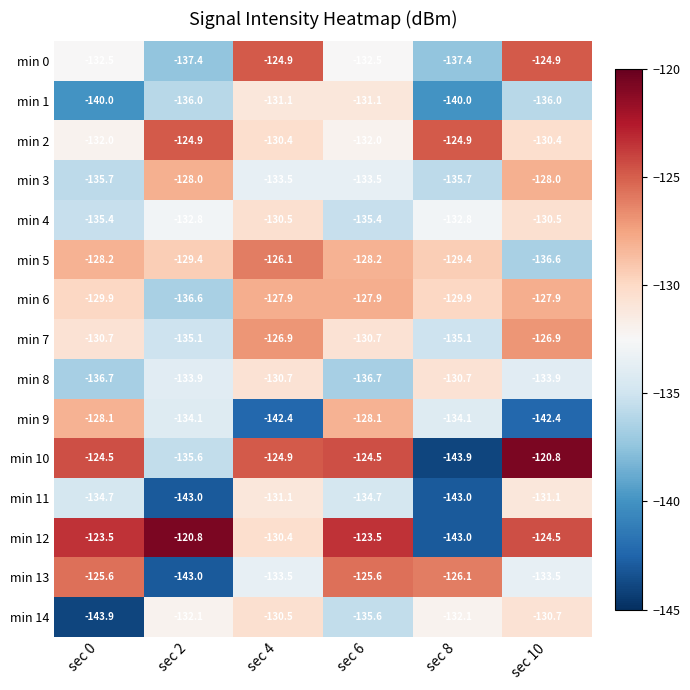

What is the minimum value for min 2?

-132.0